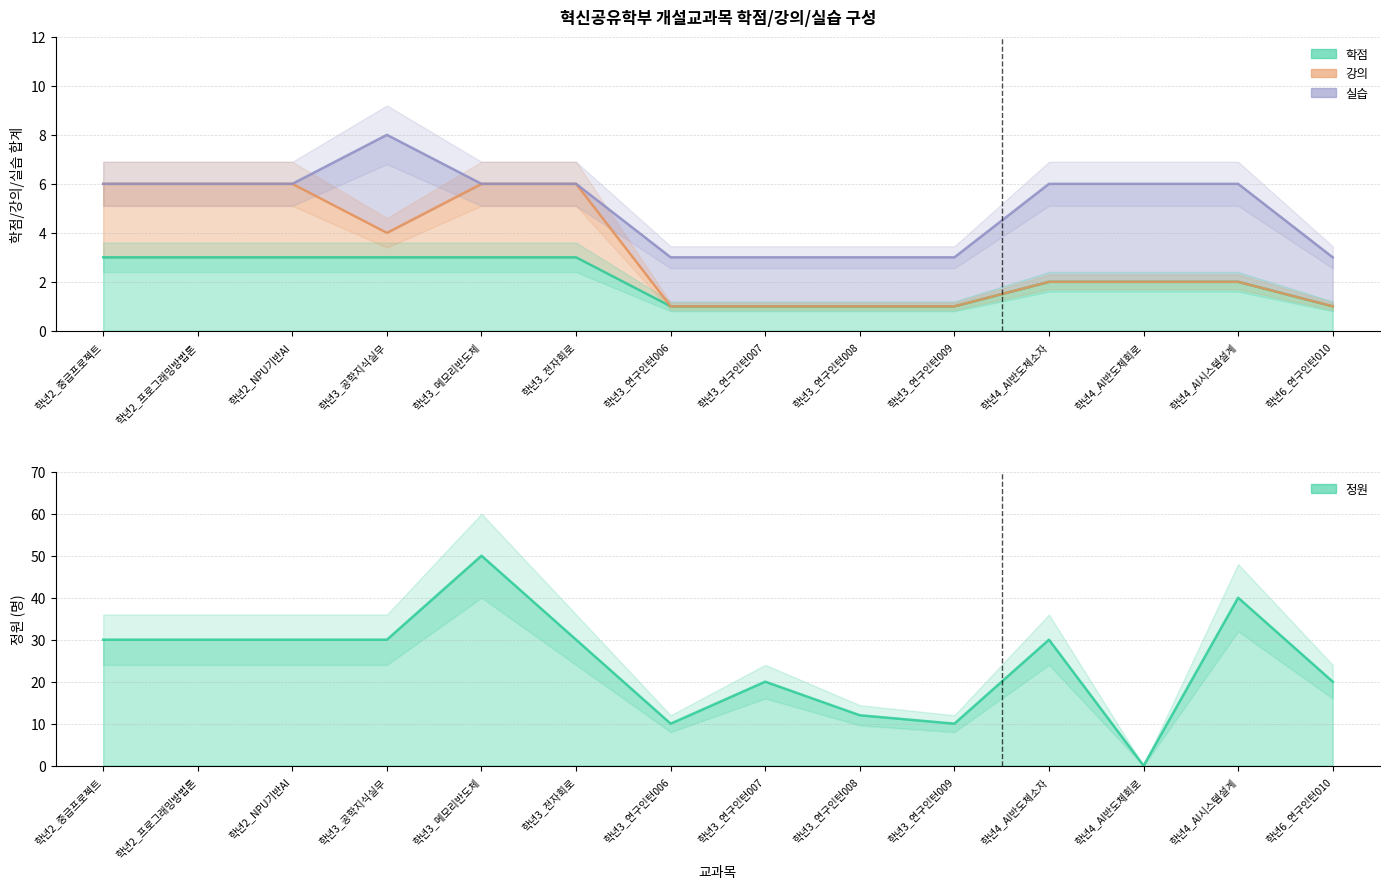

At how many categories does at least one series exceed 20?

8